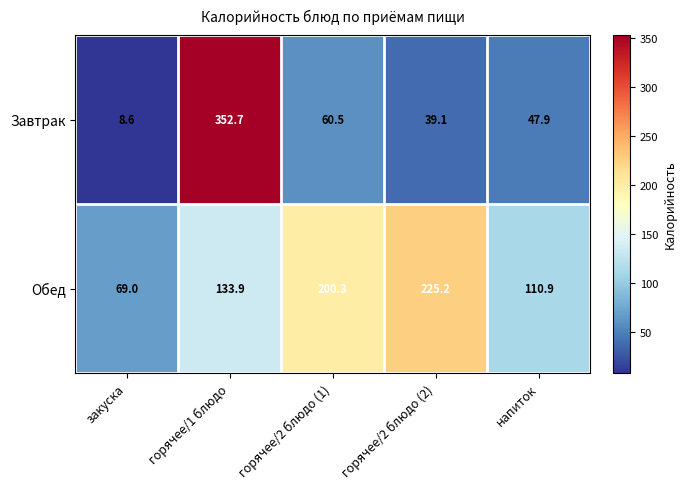

Rank the series at горячее/1 блюдо from highest to lowest value.

Завтрак, Обед